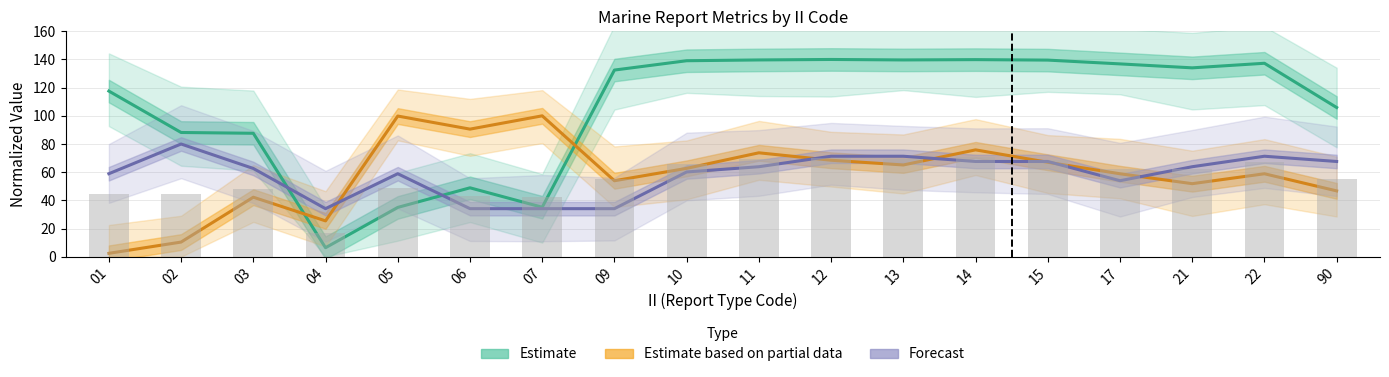

How many data points in Forecast are above 63?

9